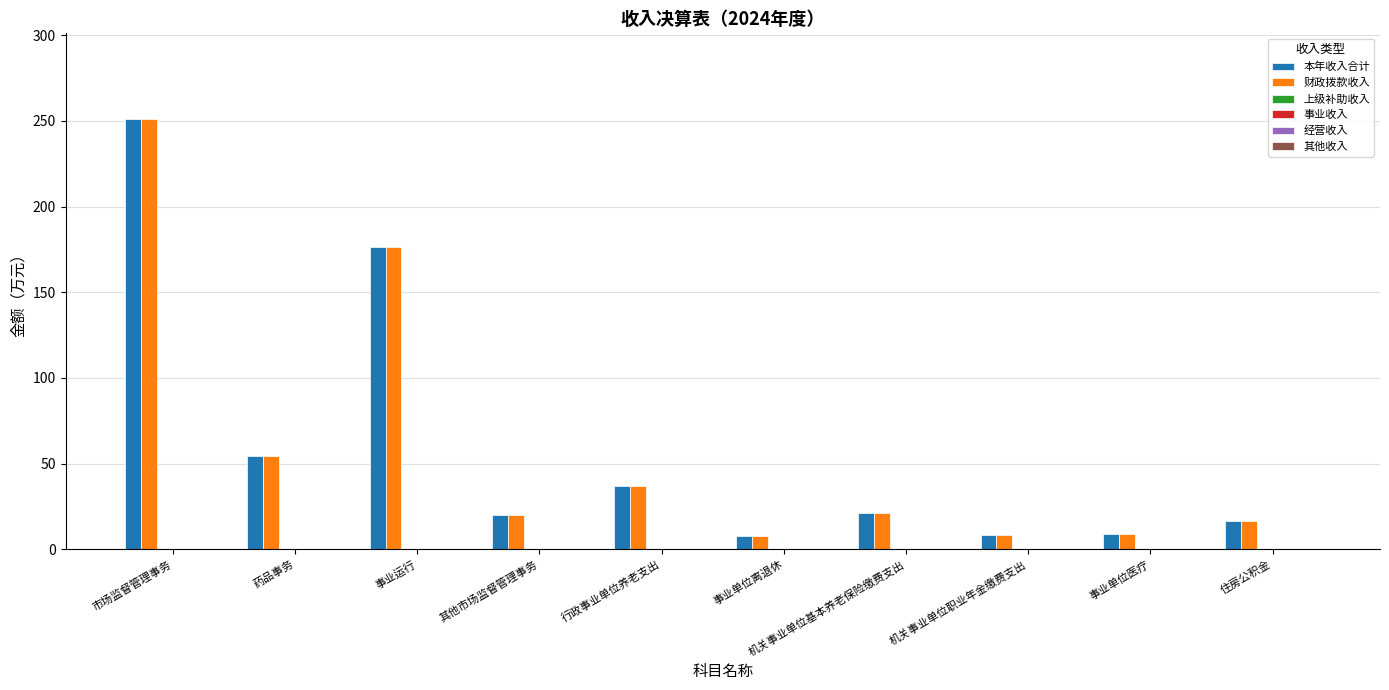

What is the difference between the maximum and minimum values in the 本年收入合计 series?

243.2